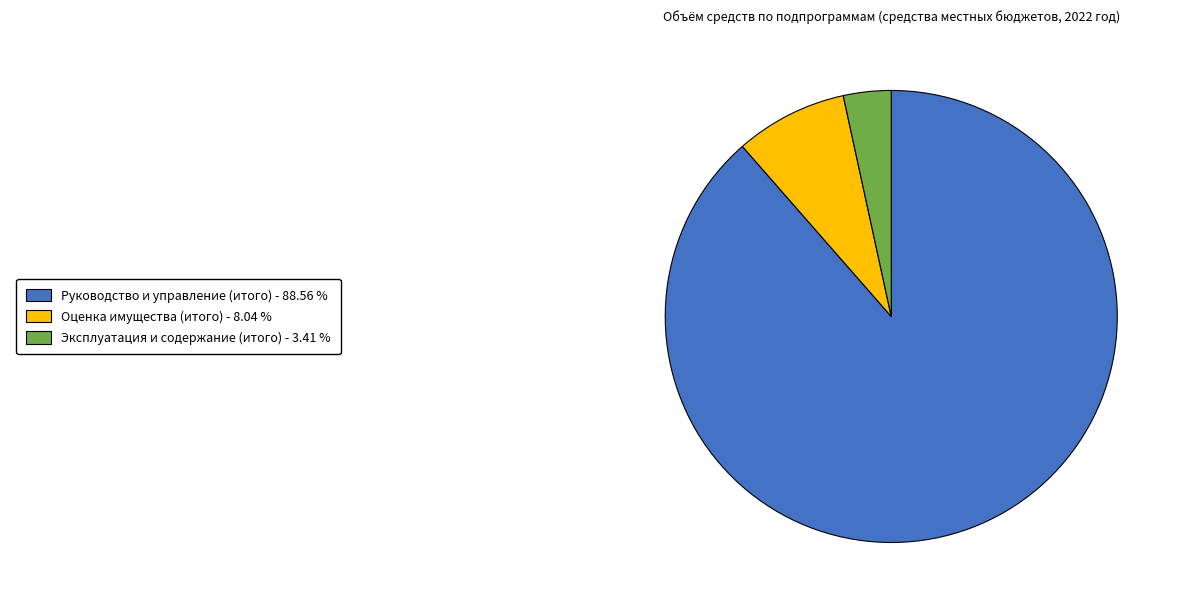

Count the number of slices in the pie.

3